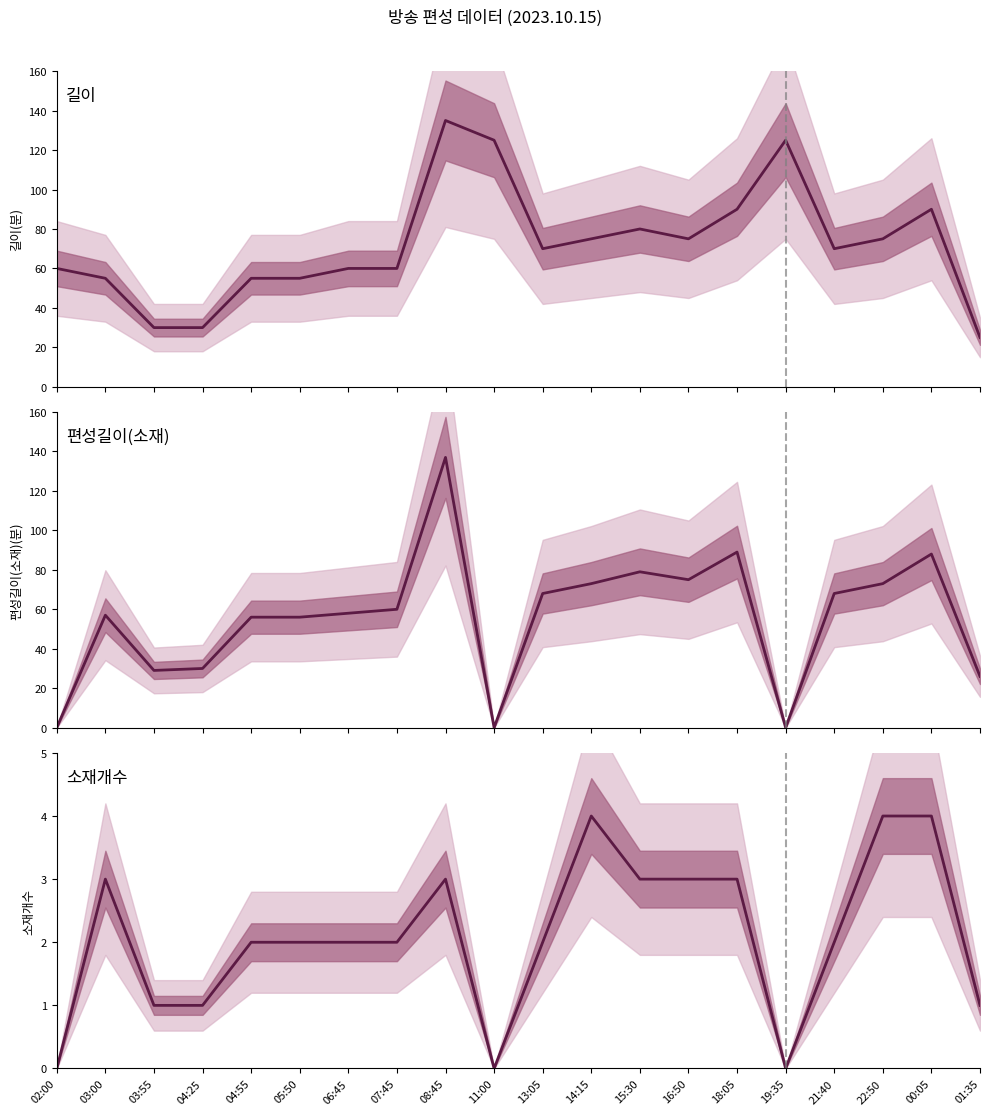

What is the minimum value for 길이?

25